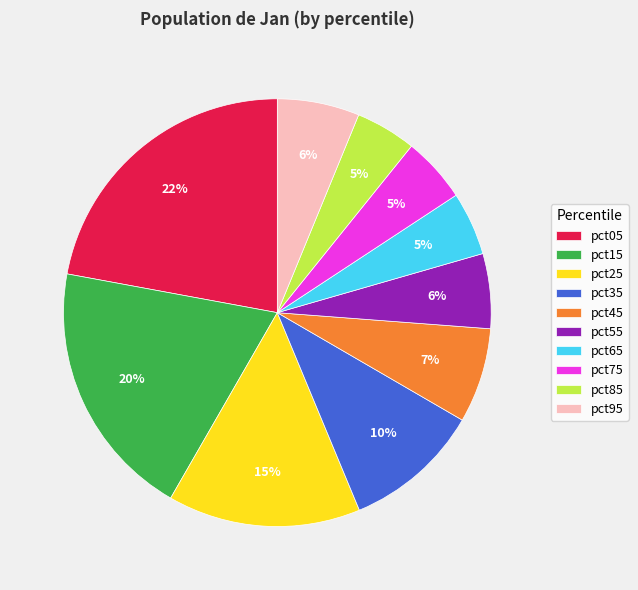

True or false: pct45 accounts for 21% of the total.

False